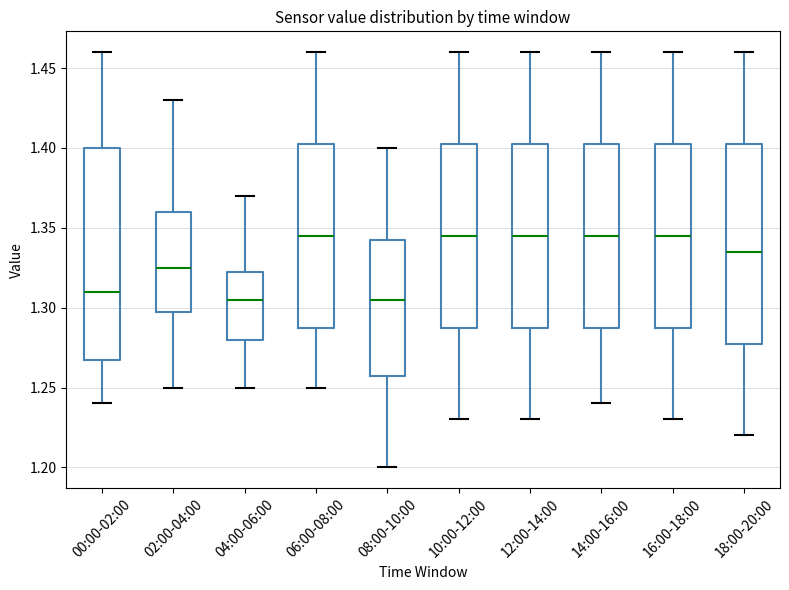

Reading left to right, read every box against the y-axis: the position of its median line, the range the box covers, and the ends of its whiskers. The values are not printed on the chart, so give them approximately, as read against the axis.

00:00-02:00: median 1.310, box 1.270 to 1.400, whiskers 1.240 to 1.460
02:00-04:00: median 1.325, box 1.300 to 1.360, whiskers 1.250 to 1.430
04:00-06:00: median 1.305, box 1.280 to 1.325, whiskers 1.250 to 1.370
06:00-08:00: median 1.345, box 1.290 to 1.405, whiskers 1.250 to 1.460
08:00-10:00: median 1.305, box 1.260 to 1.345, whiskers 1.200 to 1.400
10:00-12:00: median 1.345, box 1.290 to 1.405, whiskers 1.230 to 1.460
12:00-14:00: median 1.345, box 1.290 to 1.405, whiskers 1.230 to 1.460
14:00-16:00: median 1.345, box 1.290 to 1.405, whiskers 1.240 to 1.460
16:00-18:00: median 1.345, box 1.290 to 1.405, whiskers 1.230 to 1.460
18:00-20:00: median 1.335, box 1.280 to 1.405, whiskers 1.220 to 1.460